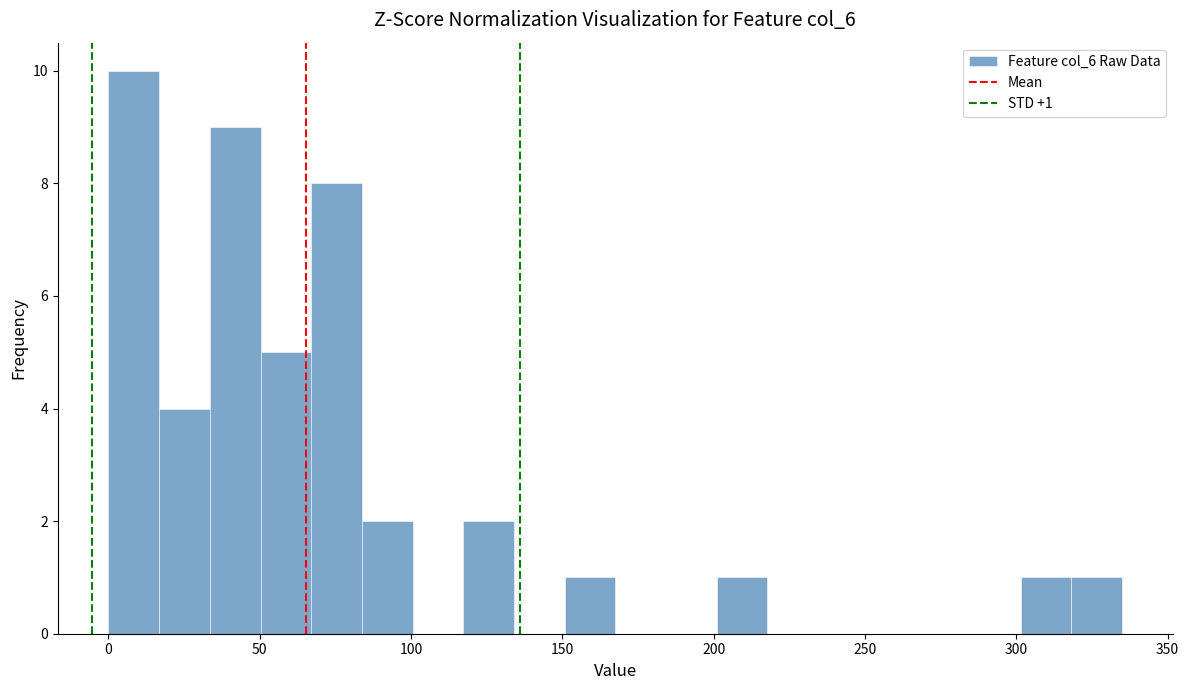

Read against the x-axis, roughly where is the centre of the tallest bar?

10